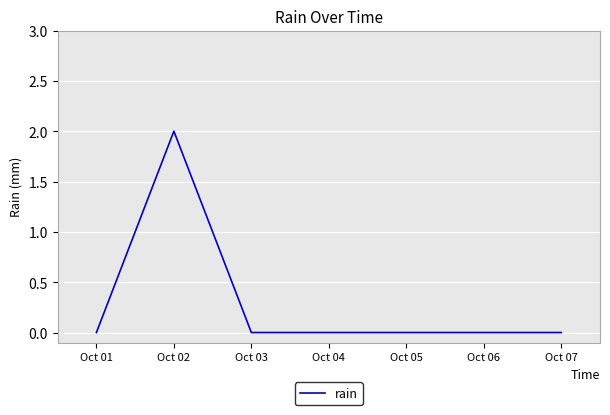

How many series are shown in this chart?

1